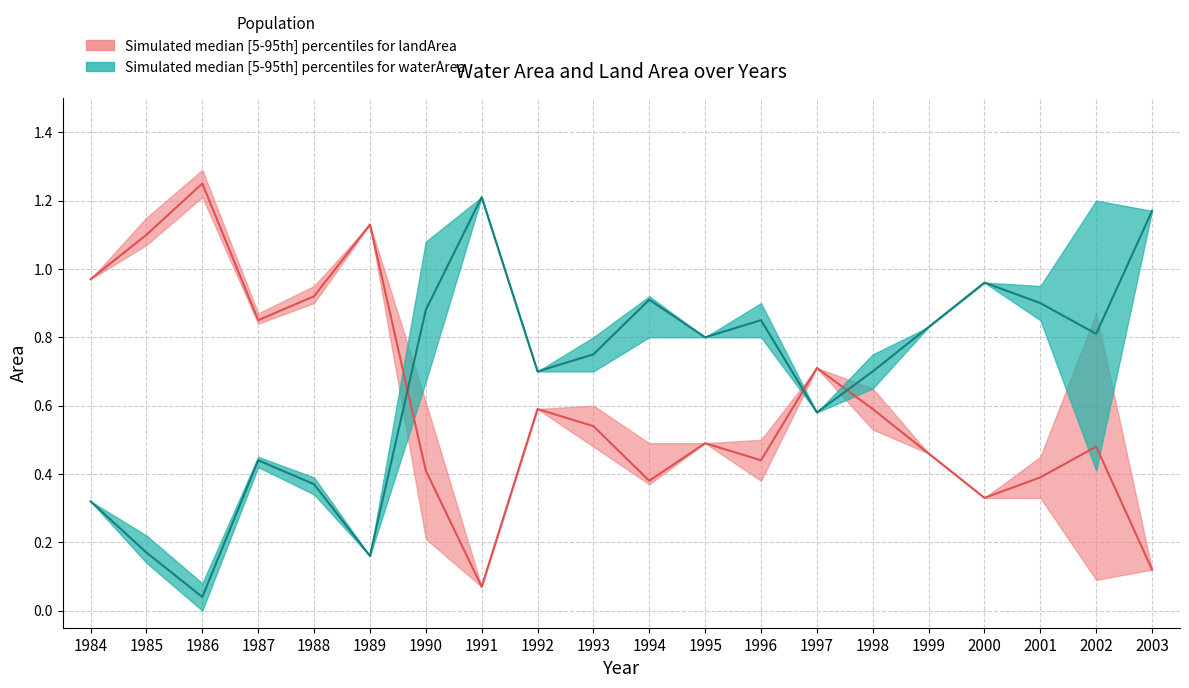

What is the average value of the waterArea_upper series?

0.7